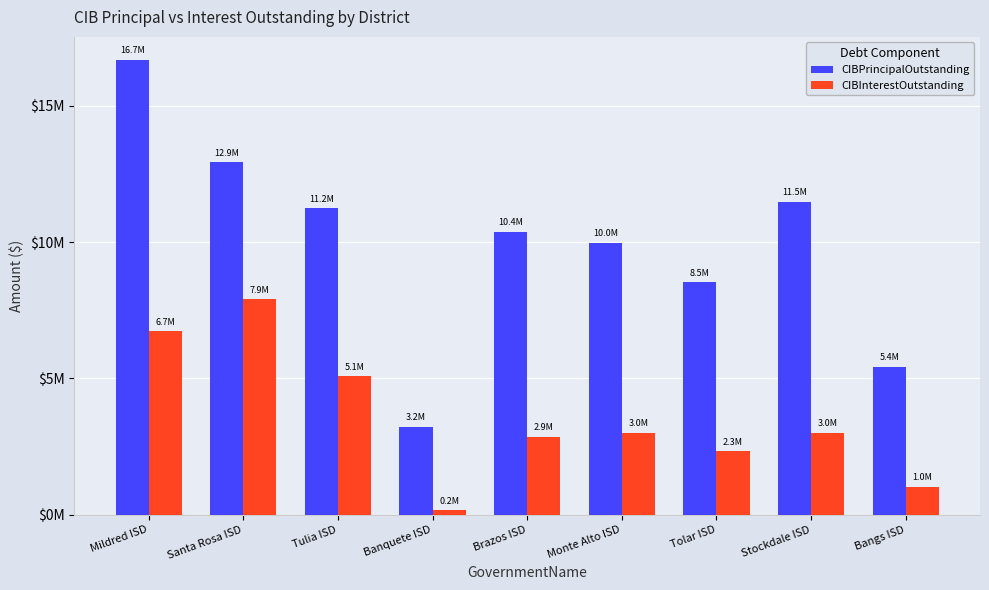

What is the sum of all CIBPrincipalOutstanding values?

89905000.0